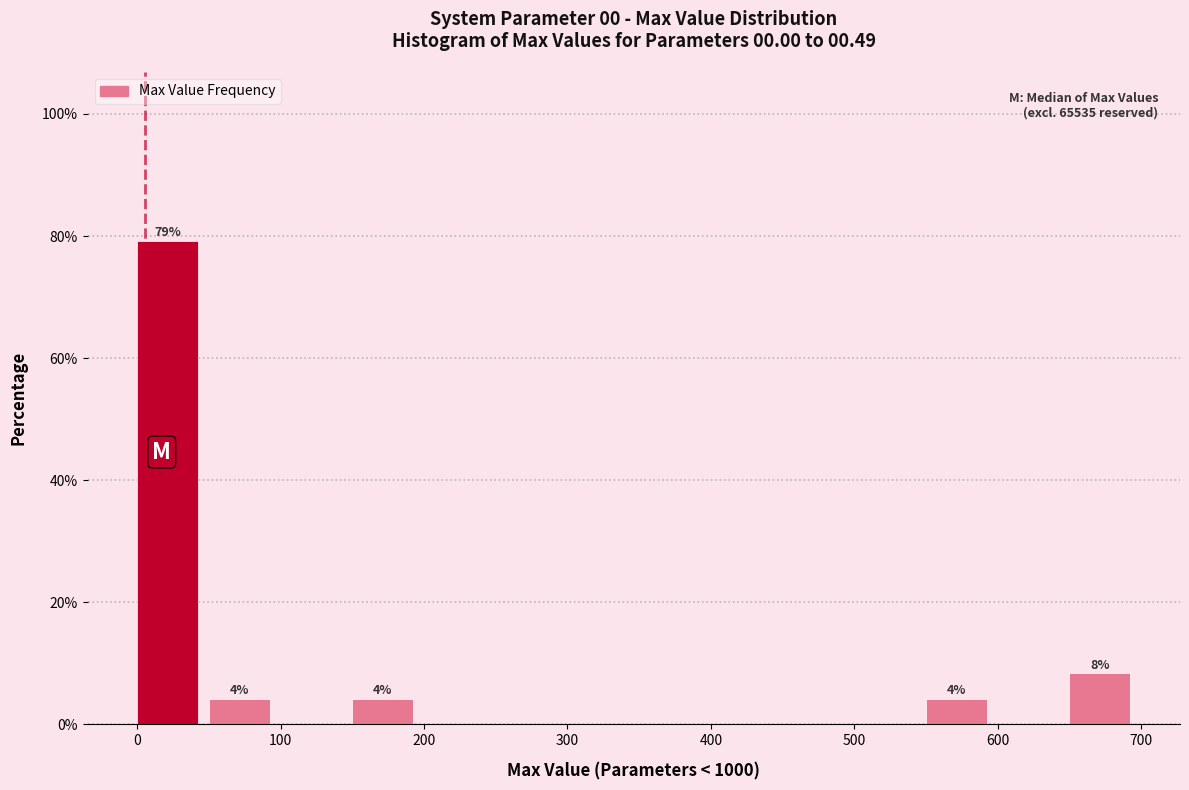

Which range on the x-axis has the tallest bar?

0 to 50